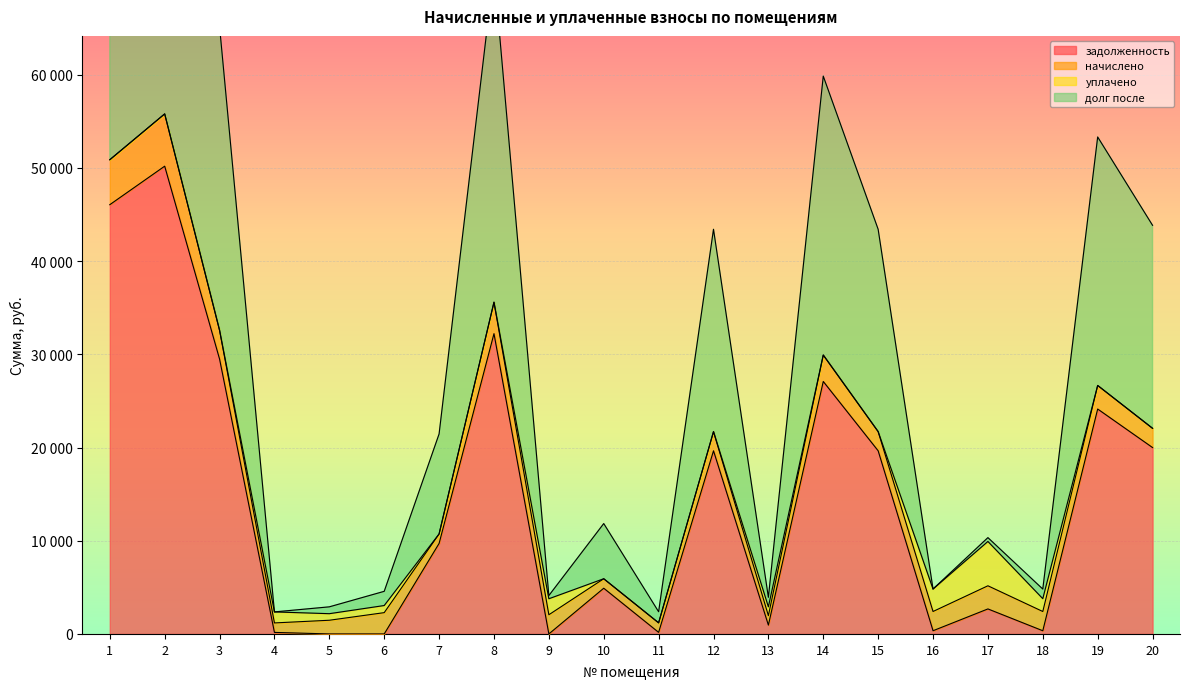

Which series has the largest total across all categories?

долг после